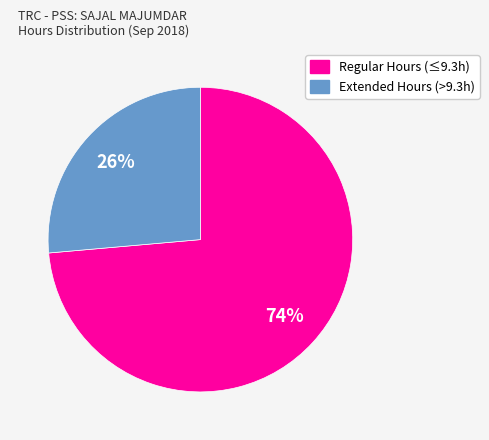

Is there any slice that represents more than half of the pie?

Yes